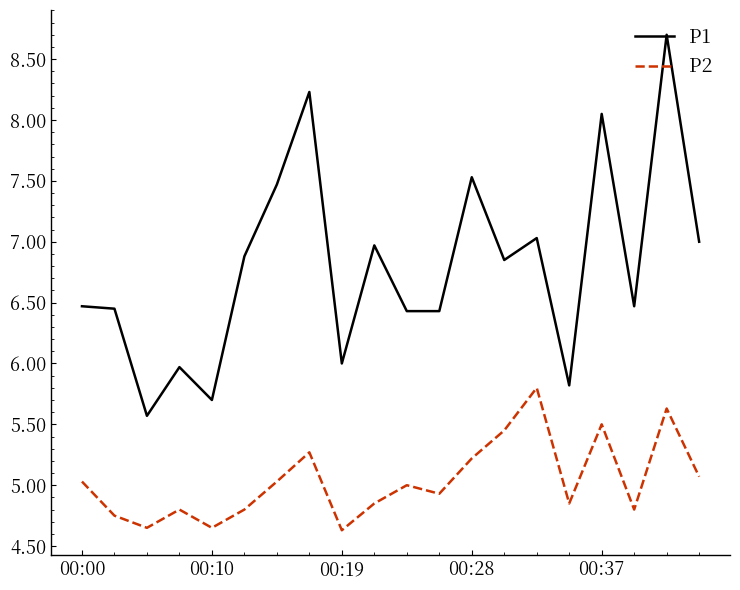

Rank the series by their maximum value, from highest to lowest.

P1, P2